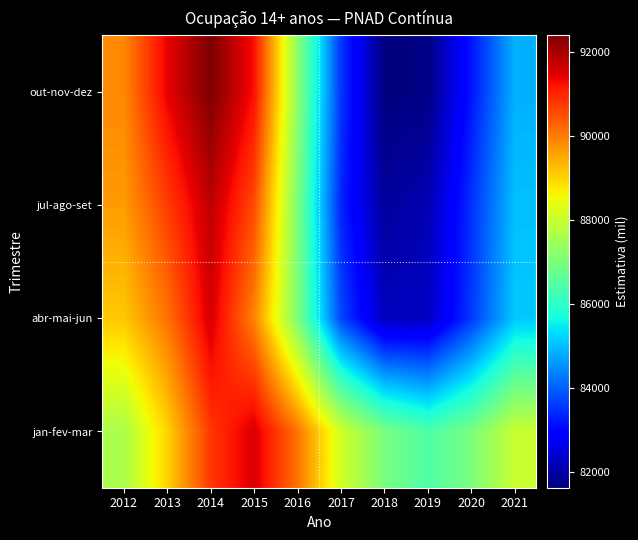

Which series has the largest total across all categories?

jan-fev-mar